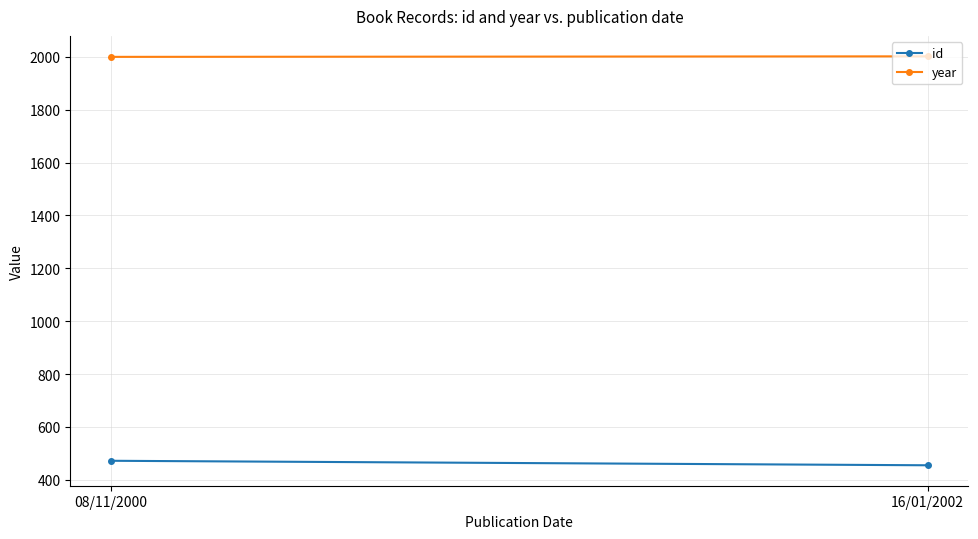

List the series in order of their peak value, lowest first.

id, year